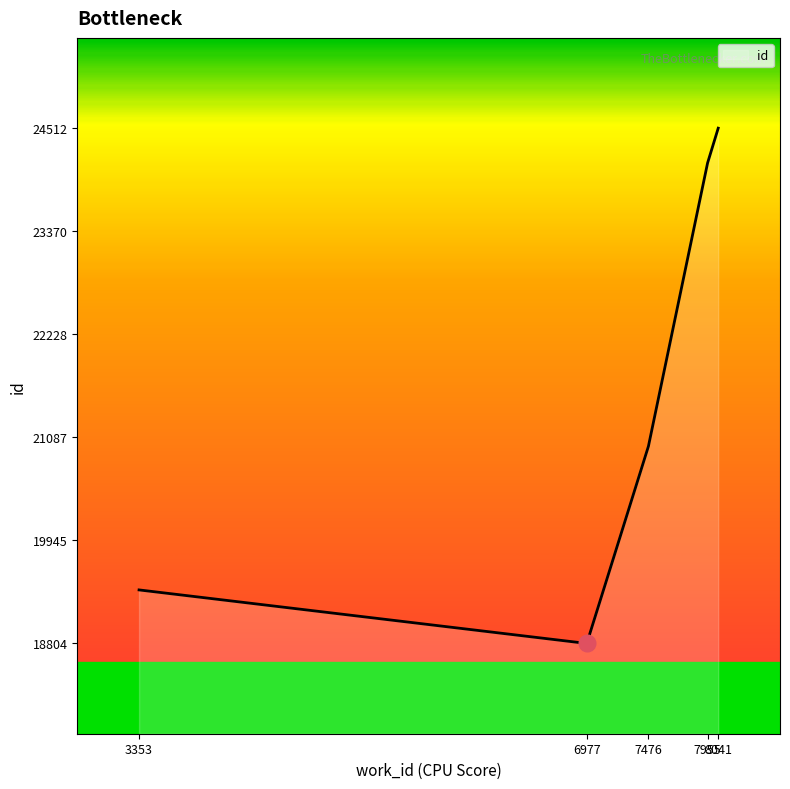

What is the difference between the maximum and minimum values?

5708